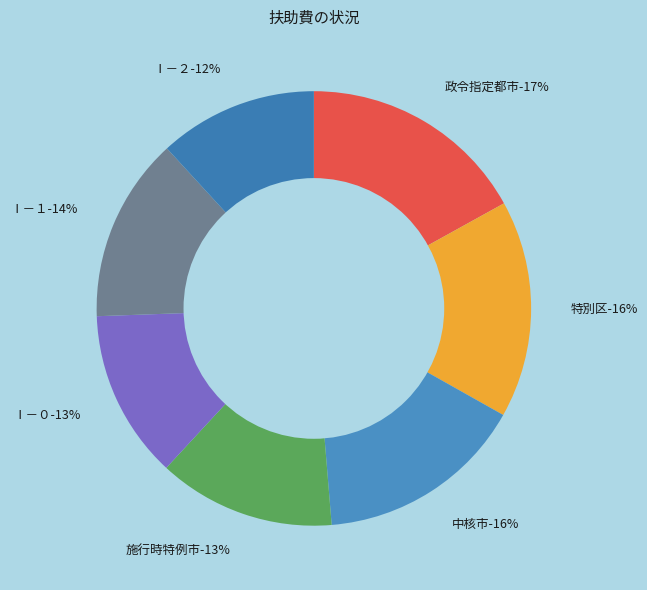

Which category has the smallest portion of the pie?

Ⅰ－２